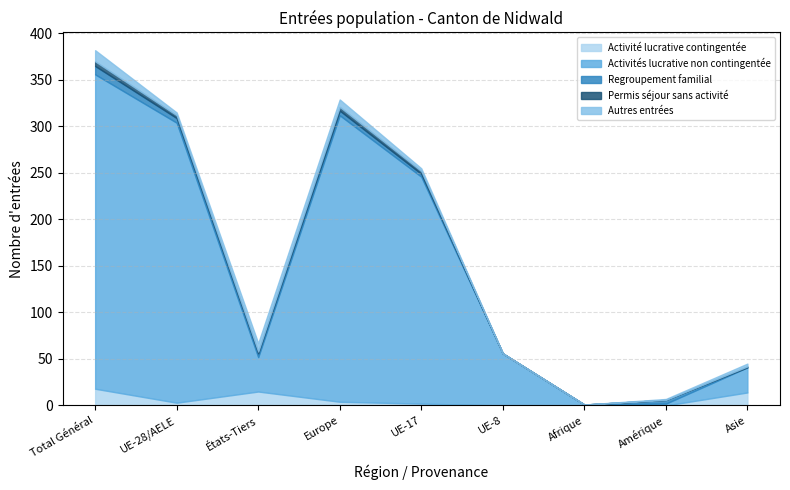

At which label is Activités lucrative non contingentée closest to 169?

UE-17